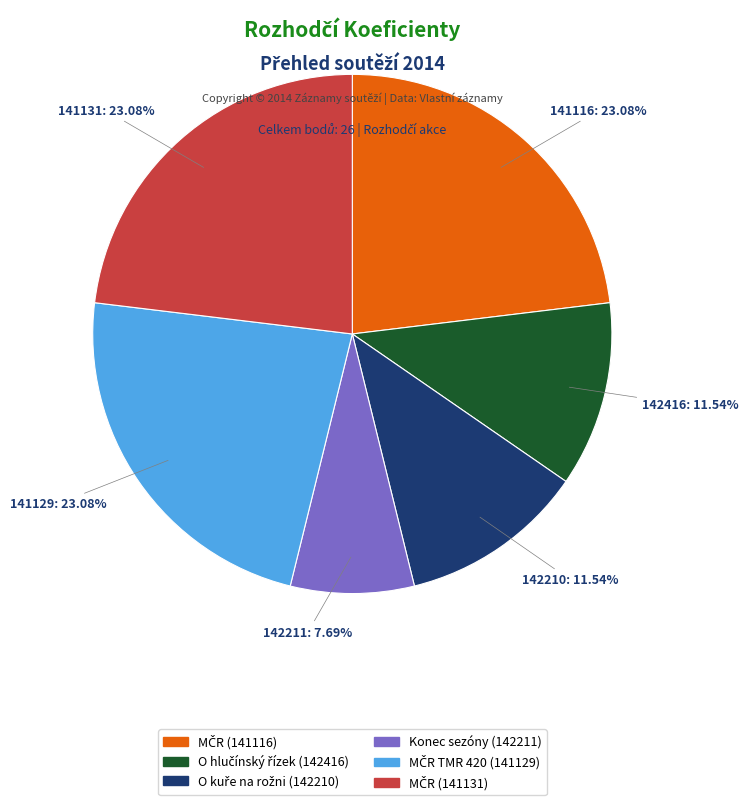

Is there any slice that represents more than half of the pie?

No